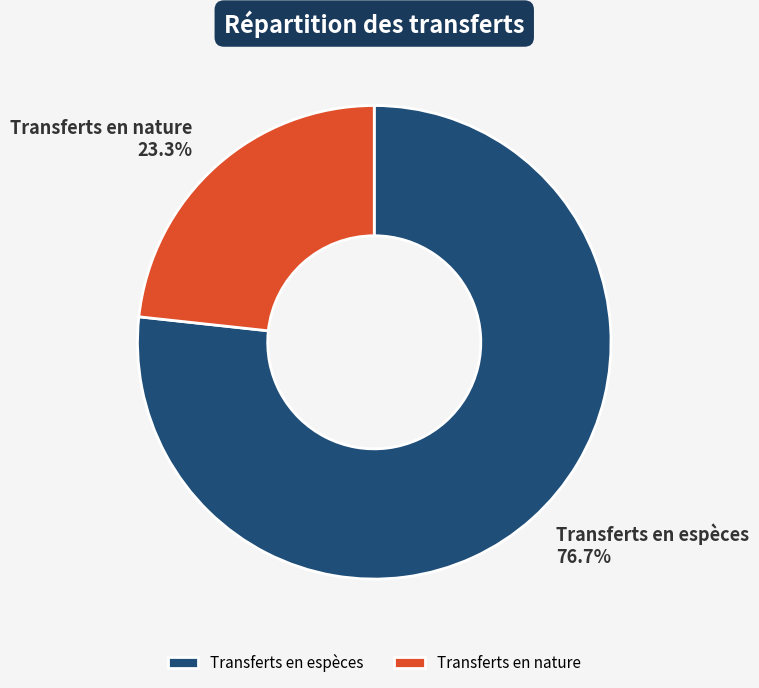

How many slices are in this pie chart?

2